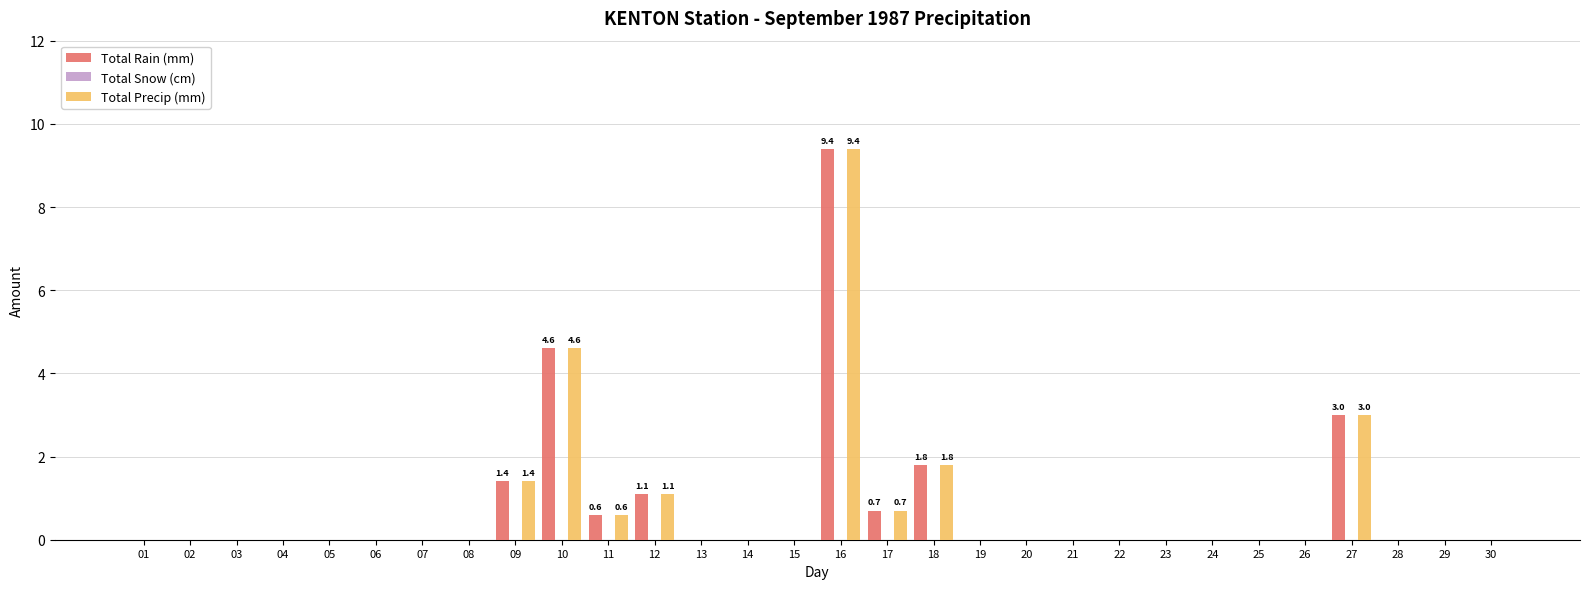

Is the value of Total Precip (mm) at 18 greater than the value of Total Rain (mm) at 19?

Yes